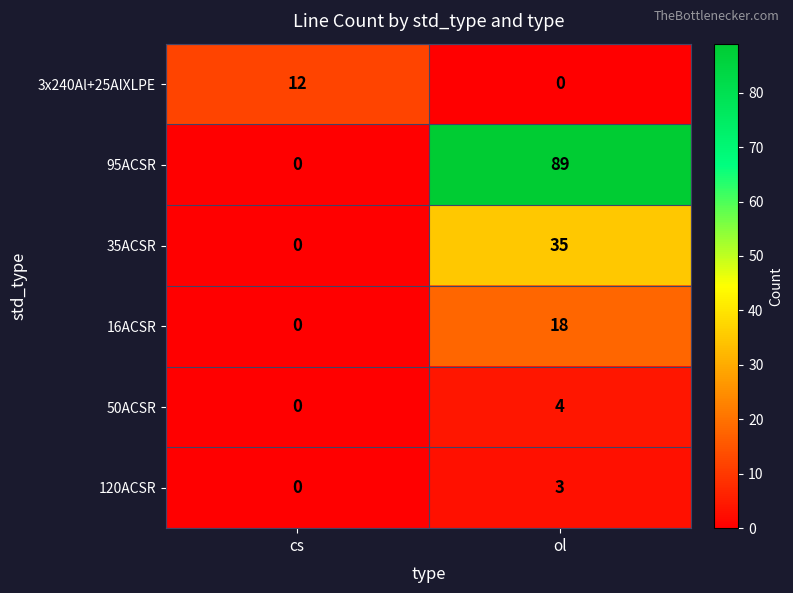

What is the sum of all 35ACSR values?

35